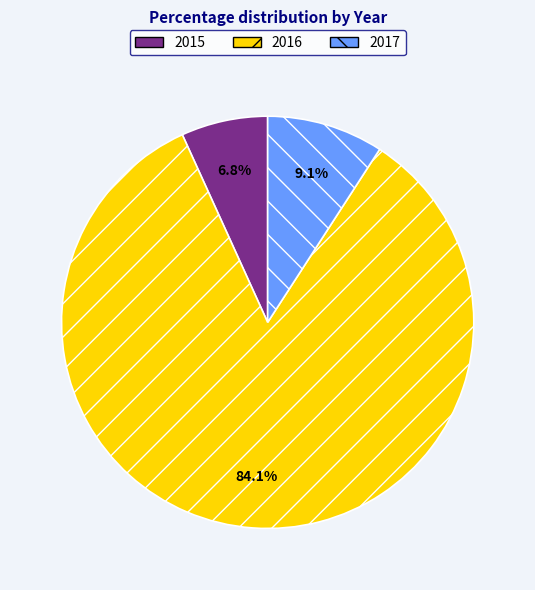

What is the ratio of the value at 2017 to the value at 2016?

0.1